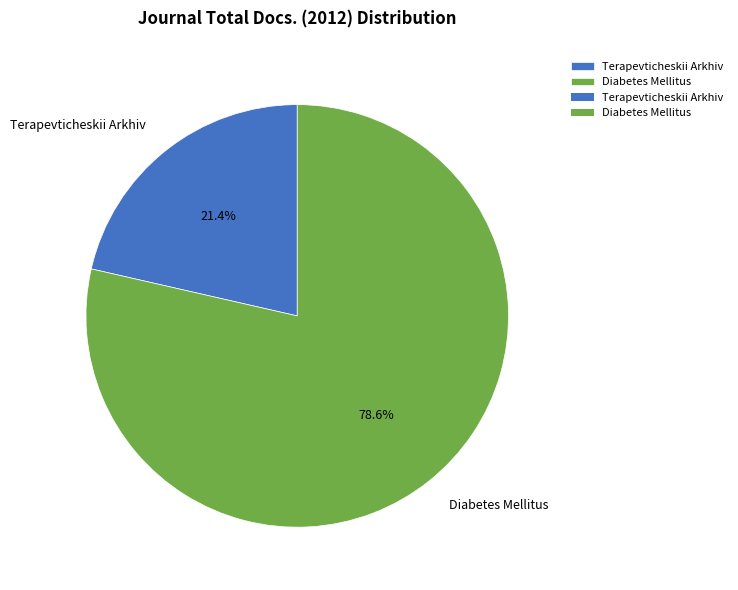

How many segments does this pie chart have?

2